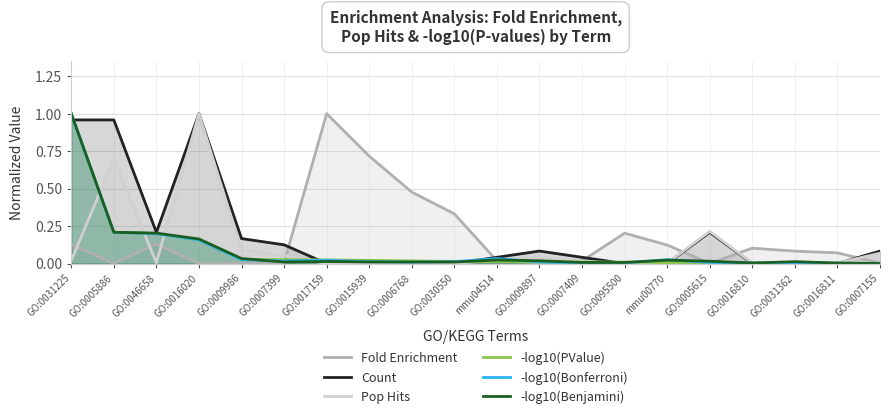

How many categories are shown in the chart?

20